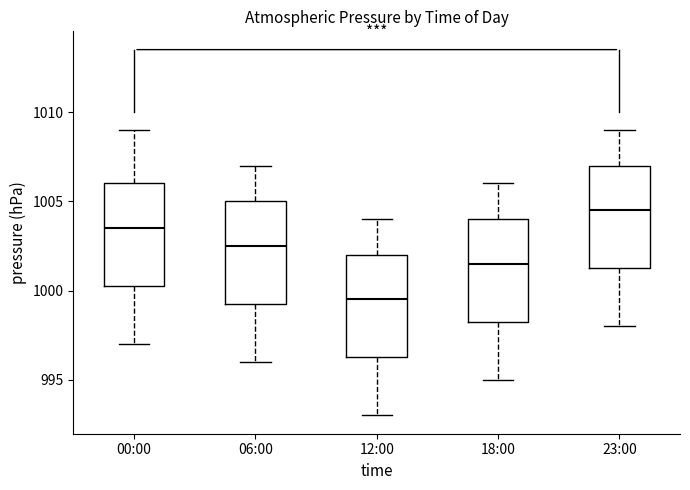

Reading left to right, read every box against the y-axis: the position of its median line, the range the box covers, and the ends of its whiskers. The values are not printed on the chart, so give them approximately, as read against the axis.

00:00: median 1003.5, box 1000.5 to 1006.0, whiskers 997.0 to 1009.0
06:00: median 1002.5, box 999.5 to 1005.0, whiskers 996.0 to 1007.0
12:00: median 999.5, box 996.5 to 1002.0, whiskers 993.0 to 1004.0
18:00: median 1001.5, box 998.5 to 1004.0, whiskers 995.0 to 1006.0
23:00: median 1004.5, box 1001.5 to 1007.0, whiskers 998.0 to 1009.0